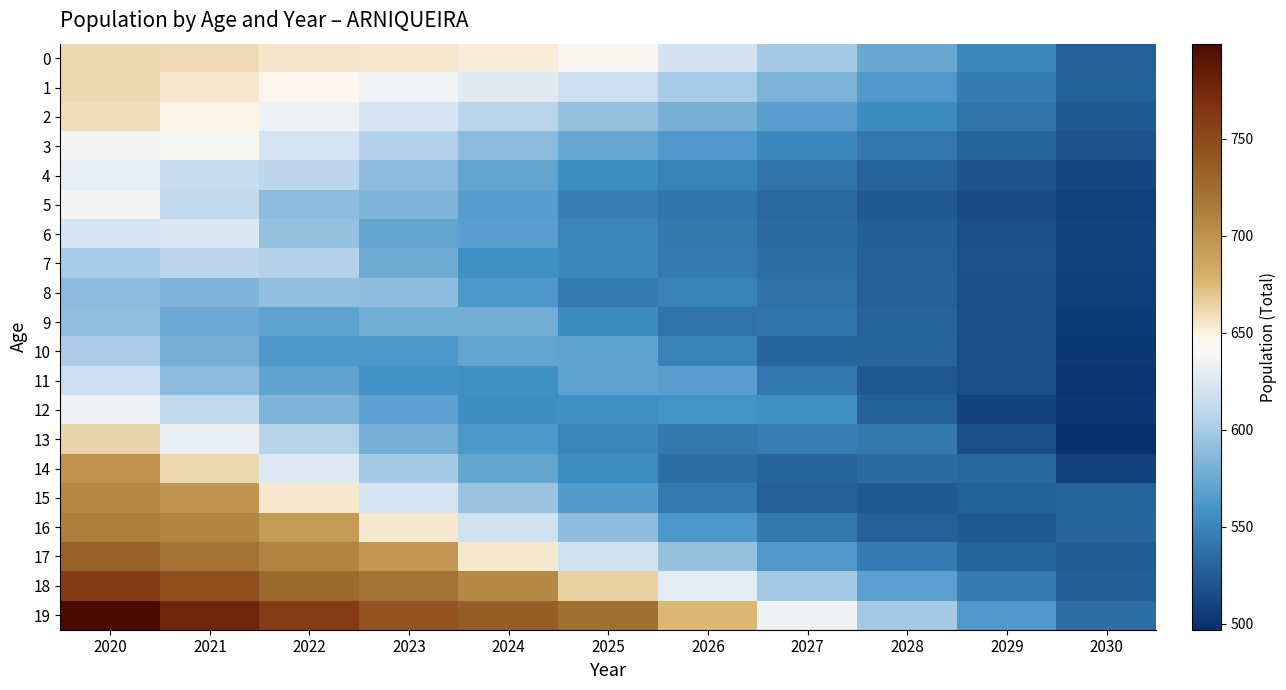

Reading right to left, transcribe all the data shown in this chart.

0: 2030=527.0	2029=552.0	2028=574.0	2027=599.0	2026=620.0	2025=643.0	2024=652.0	2023=654.0	2022=656.0	2021=660.0	2020=661.0
1: 2030=528.0	2029=545.0	2028=564.0	2027=582.0	2026=600.0	2025=617.0	2024=627.0	2023=637.0	2022=646.0	2021=655.0	2020=662.0
2: 2030=524.0	2029=539.0	2028=553.0	2027=567.0	2026=580.0	2025=593.0	2024=607.0	2023=622.0	2022=634.0	2021=648.0	2020=659.0
3: 2030=519.0	2029=530.0	2028=541.0	2027=552.0	2026=564.0	2025=573.0	2024=589.0	2023=605.0	2022=622.0	2021=639.0	2020=638.0
4: 2030=511.0	2029=520.0	2028=530.0	2027=539.0	2026=548.0	2025=555.0	2024=572.0	2023=590.0	2022=608.0	2021=613.0	2020=630.0
5: 2030=507.0	2029=515.0	2028=524.0	2027=533.0	2026=540.0	2025=546.0	2024=566.0	2023=584.0	2022=588.0	2021=611.0	2020=638.0
6: 2030=508.0	2029=517.0	2028=526.0	2027=534.0	2026=542.0	2025=549.0	2024=567.0	2023=572.0	2022=593.0	2021=624.0	2020=622.0
7: 2030=507.0	2029=518.0	2028=527.0	2027=536.0	2026=544.0	2025=552.0	2024=556.0	2023=577.0	2022=605.0	2021=608.0	2020=600.0
8: 2030=506.0	2029=517.0	2028=527.0	2027=538.0	2026=548.0	2025=544.0	2024=563.0	2023=590.0	2022=591.0	2021=584.0	2020=589.0
9: 2030=505.0	2029=516.0	2028=529.0	2027=540.0	2026=539.0	2025=553.0	2024=578.0	2023=578.0	2022=569.0	2021=575.0	2020=591.0
10: 2030=503.0	2029=517.0	2028=531.0	2027=531.0	2026=548.0	2025=571.0	2024=572.0	2023=562.0	2022=563.0	2021=579.0	2020=601.0
11: 2030=501.0	2029=517.0	2028=522.0	2027=541.0	2026=567.0	2025=569.0	2024=557.0	2023=558.0	2022=571.0	2021=590.0	2020=616.0
12: 2030=502.0	2029=508.0	2028=528.0	2027=557.0	2026=559.0	2025=556.0	2024=555.0	2023=568.0	2022=584.0	2021=611.0	2020=635.0
13: 2030=497.0	2029=516.0	2028=542.0	2027=546.0	2026=542.0	2025=550.0	2024=562.0	2023=579.0	2022=606.0	2021=632.0	2020=663.0
14: 2030=508.0	2029=532.0	2028=534.0	2027=529.0	2026=536.0	2025=554.0	2024=572.0	2023=599.0	2022=626.0	2021=661.0	2020=699.0
15: 2030=530.0	2029=528.0	2028=523.0	2027=527.0	2026=544.0	2025=565.0	2024=594.0	2023=622.0	2022=655.0	2021=697.0	2020=708.0
16: 2030=531.0	2029=524.0	2028=527.0	2027=542.0	2026=562.0	2025=590.0	2024=618.0	2023=654.0	2022=694.0	2021=709.0	2020=714.0
17: 2030=525.0	2029=530.0	2028=545.0	2027=564.0	2026=593.0	2025=619.0	2024=655.0	2023=696.0	2022=710.0	2021=720.0	2020=734.0
18: 2030=526.0	2029=545.0	2028=568.0	2027=598.0	2026=628.0	2025=665.0	2024=706.0	2023=720.0	2022=728.0	2021=745.0	2020=761.0
19: 2030=537.0	2029=564.0	2028=599.0	2027=634.0	2026=676.0	2025=723.0	2024=736.0	2023=742.0	2022=759.0	2021=777.0	2020=799.0